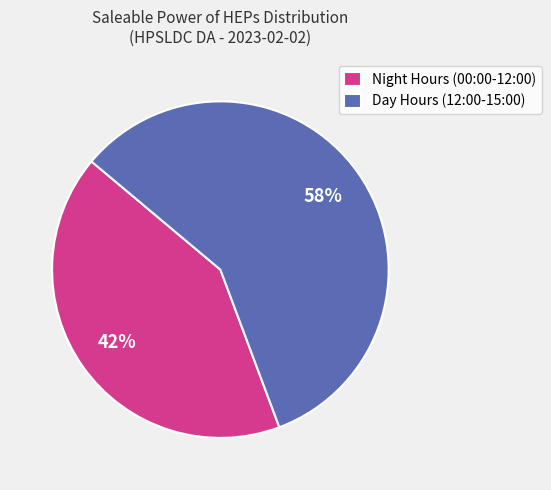

How many segments does this pie chart have?

2